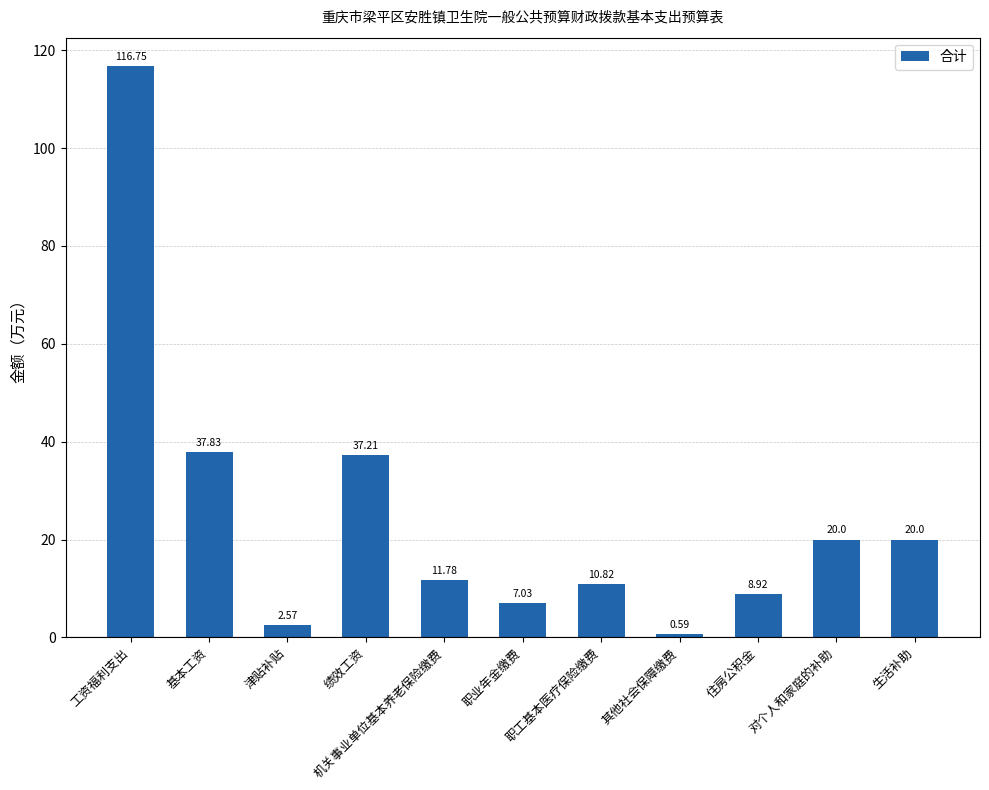

What is the difference between the maximum and minimum values?

116.2